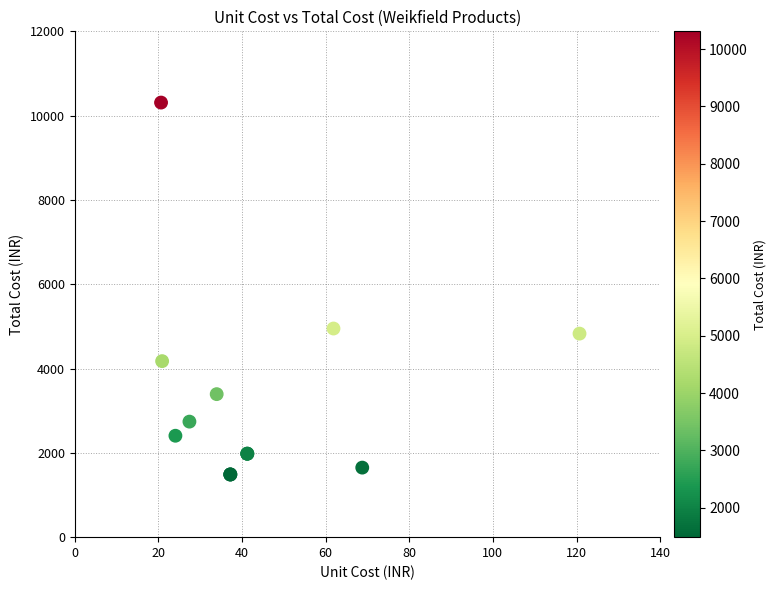

What Y value in the scatter plot is closest to 5898?

4949.6